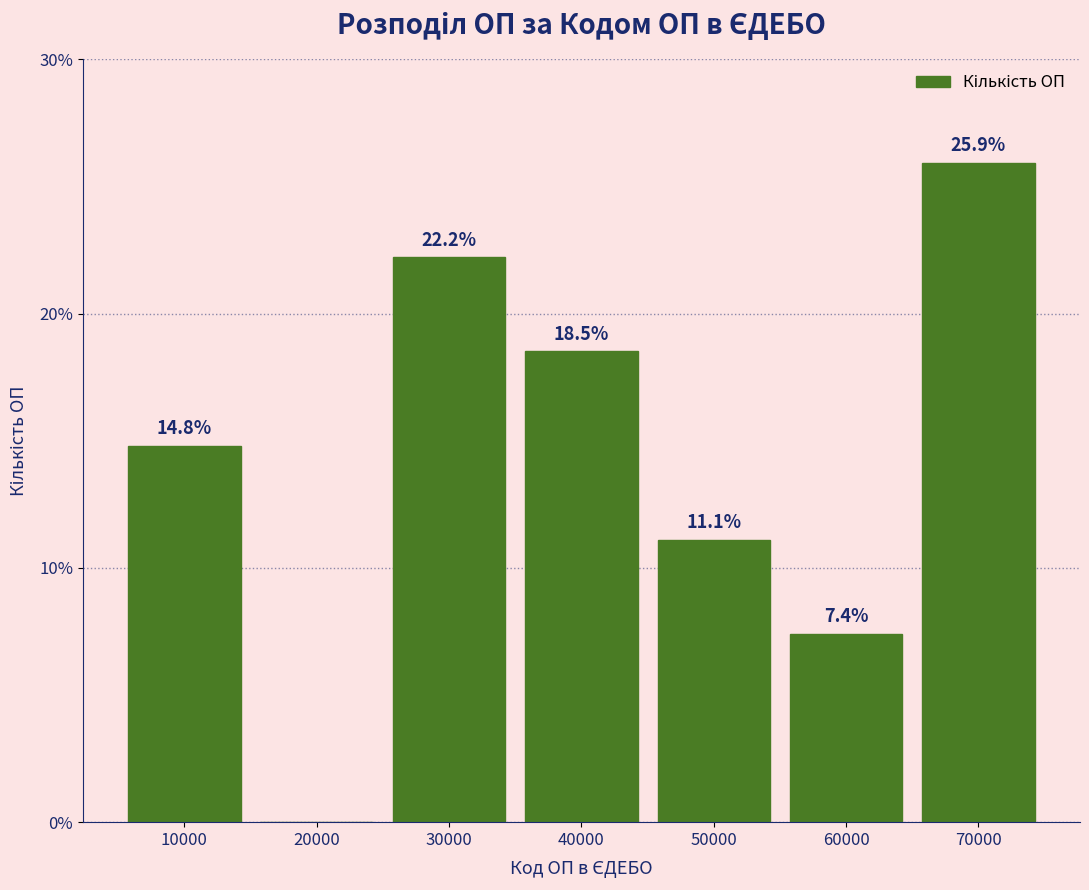

Reading right to left, extract all data points from this chart.

70000=25.9	60000=7.4	50000=11.1	40000=18.5	30000=22.2	20000=0.0	10000=14.8